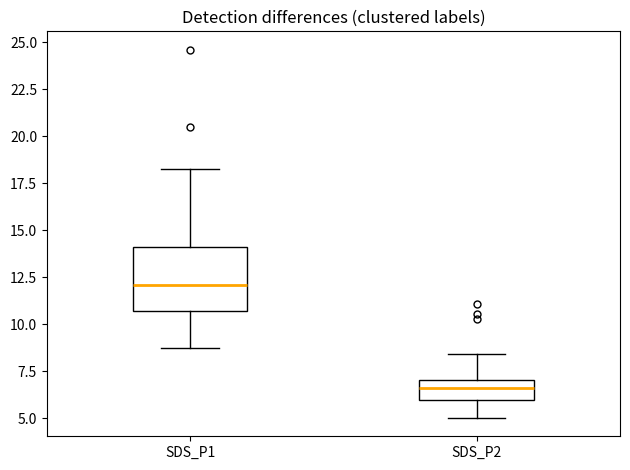

Reading left to right, read every box against the y-axis: the position of its median line, the range the box covers, and the ends of its whiskers. The values are not printed on the chart, so give them approximately, as read against the axis.

SDS_P1: median 12.0, box 10.5 to 14.0, whiskers 8.5 to 18.5
SDS_P2: median 6.5, box 6.0 to 7.0, whiskers 5.0 to 8.5